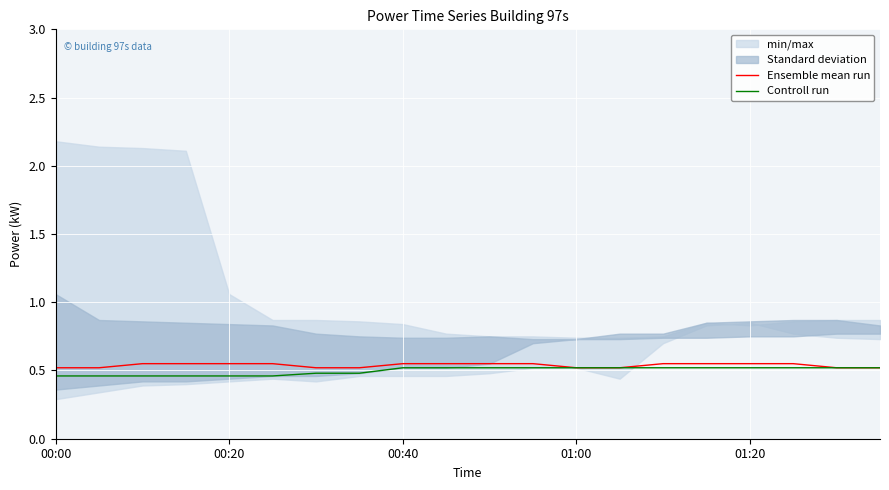

Reading right to left, extract all data points from this chart.

Ensemble mean run: 0.5	0.5	0.6	0.6	0.6	0.6	0.5	0.5	0.6	0.6	0.6	0.6	0.5	0.5	0.6	0.6	0.6	0.6	0.5	0.5
Controll run: 0.5	0.5	0.5	0.5	0.5	0.5	0.5	0.5	0.5	0.5	0.5	0.5	0.5	0.5	0.5	0.5	0.5	0.5	0.5	0.5